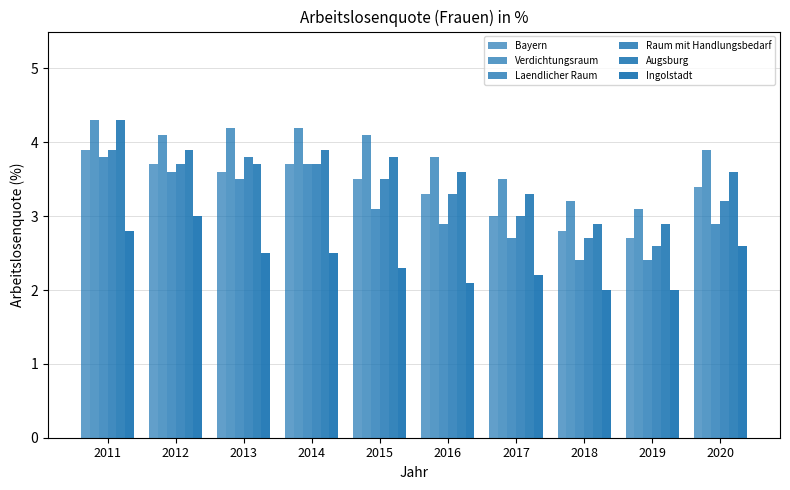

Are the bars horizontal?

No